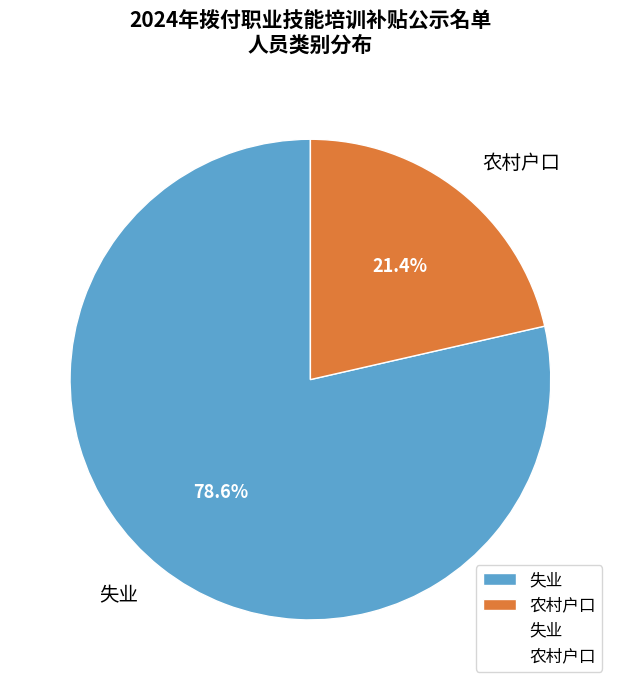

Between 农村户口 and 失业, which is larger?

失业